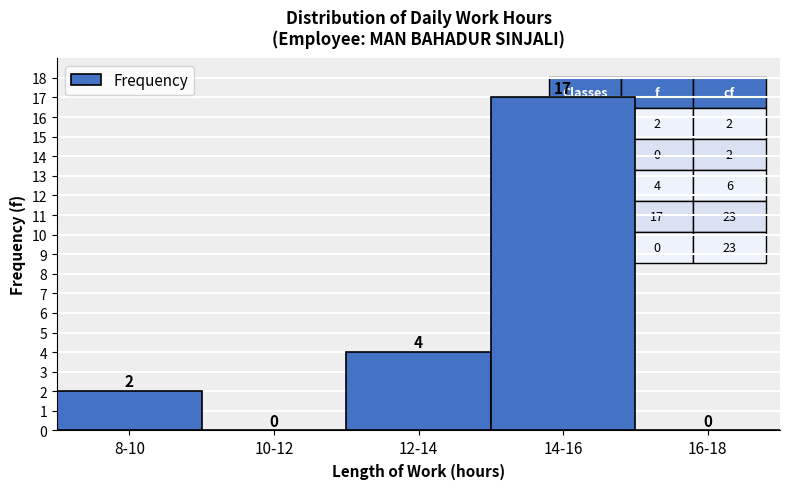

Reading right to left, transcribe all the data shown in this chart.

16-18=0	14-16=17	12-14=4	10-12=0	8-10=2